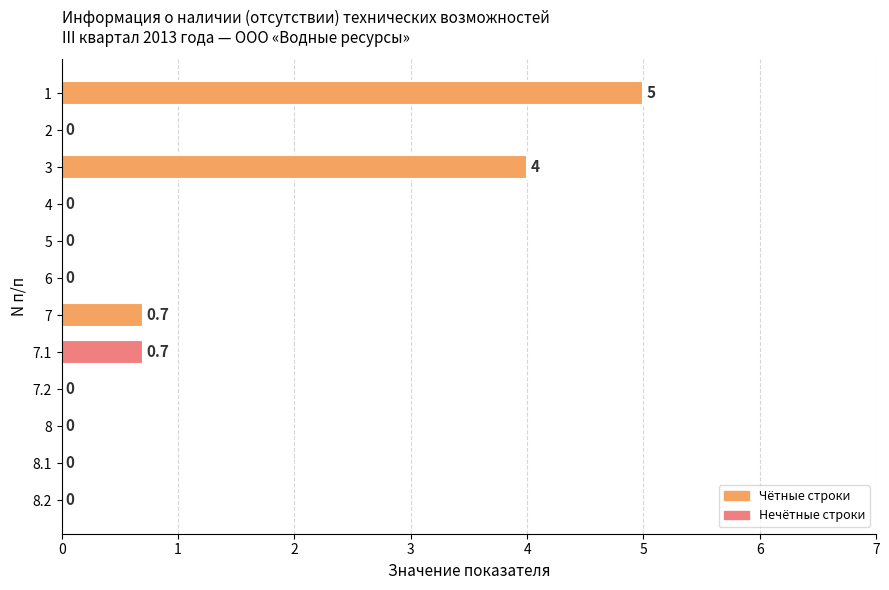

What is the greatest value displayed?

5.0